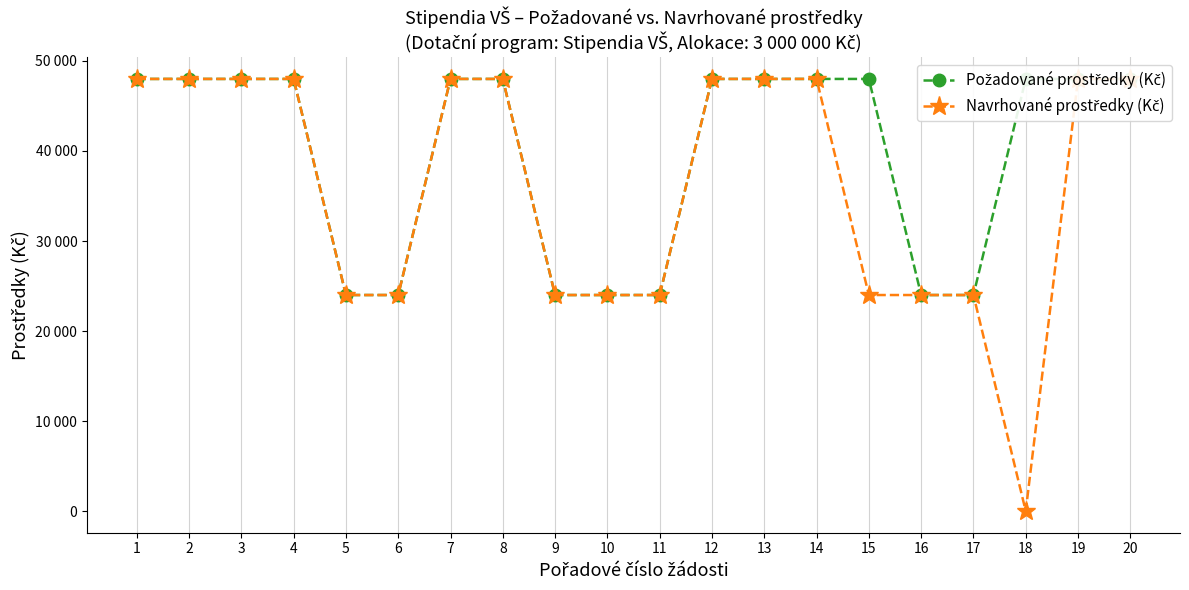

What is the sum of all Navrhované prostředky (Kč) values?

720000